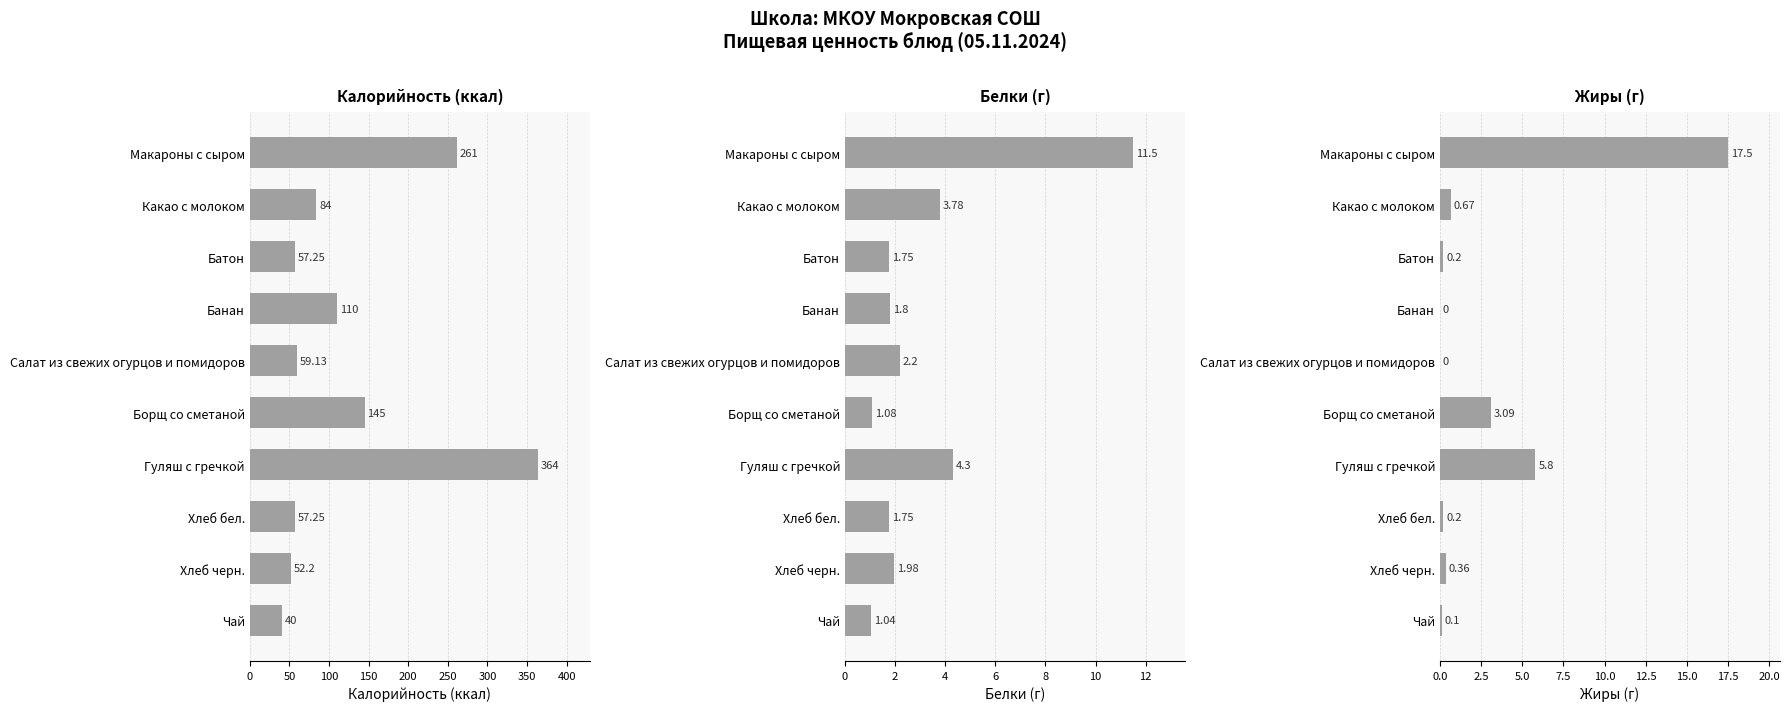

The value of Белки at Чай is 1.7. True or false?

False